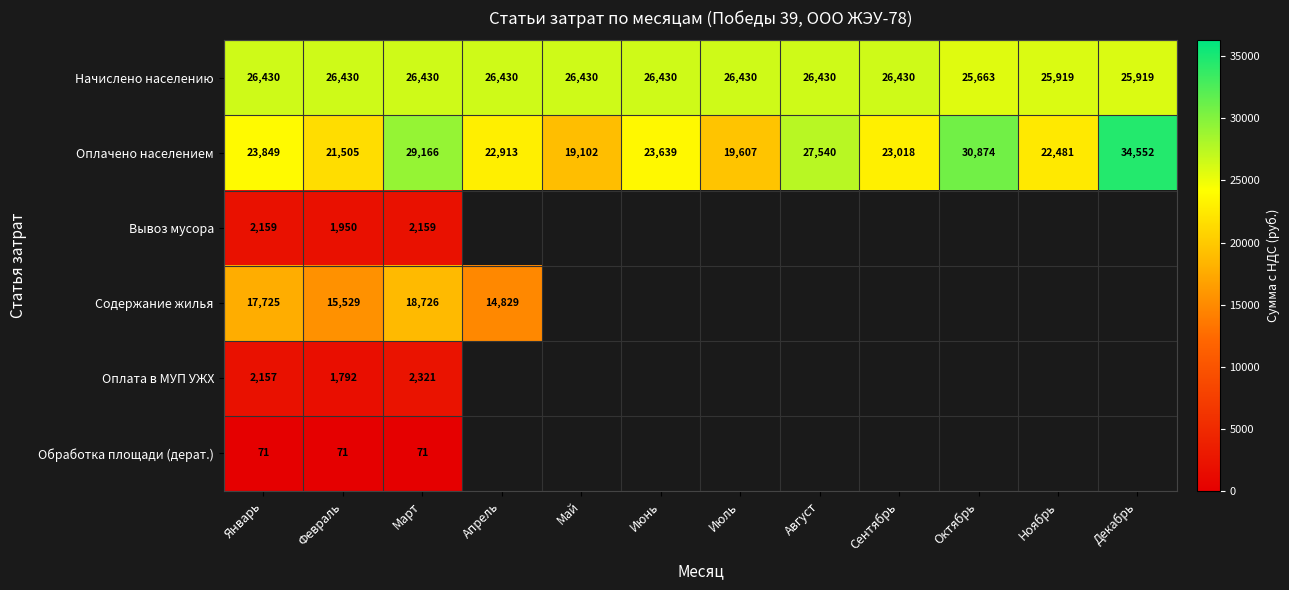

At Январь, list the series in order from largest to smallest.

Начислено населению, Оплачено населением, Содержание жилья, Вывоз мусора, Оплата в МУП УЖХ, Обработка площади (дерат.)